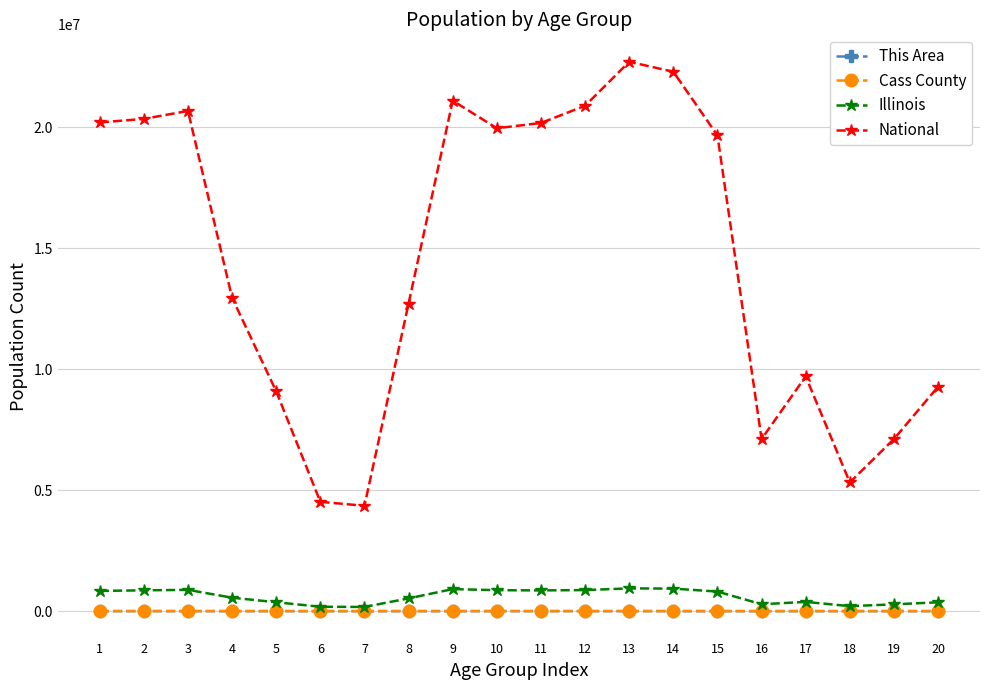

Is the value of This Area at 3 greater than the value of National at 5?

No